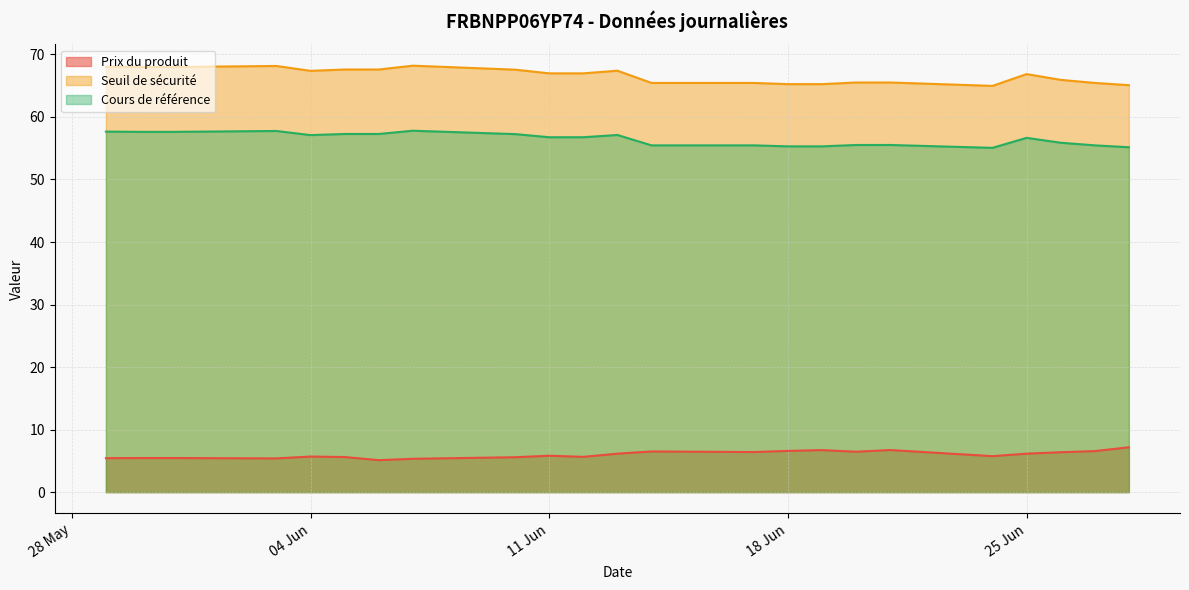

What is the difference between the maximum and minimum values in the Prix du produit series?

2.1